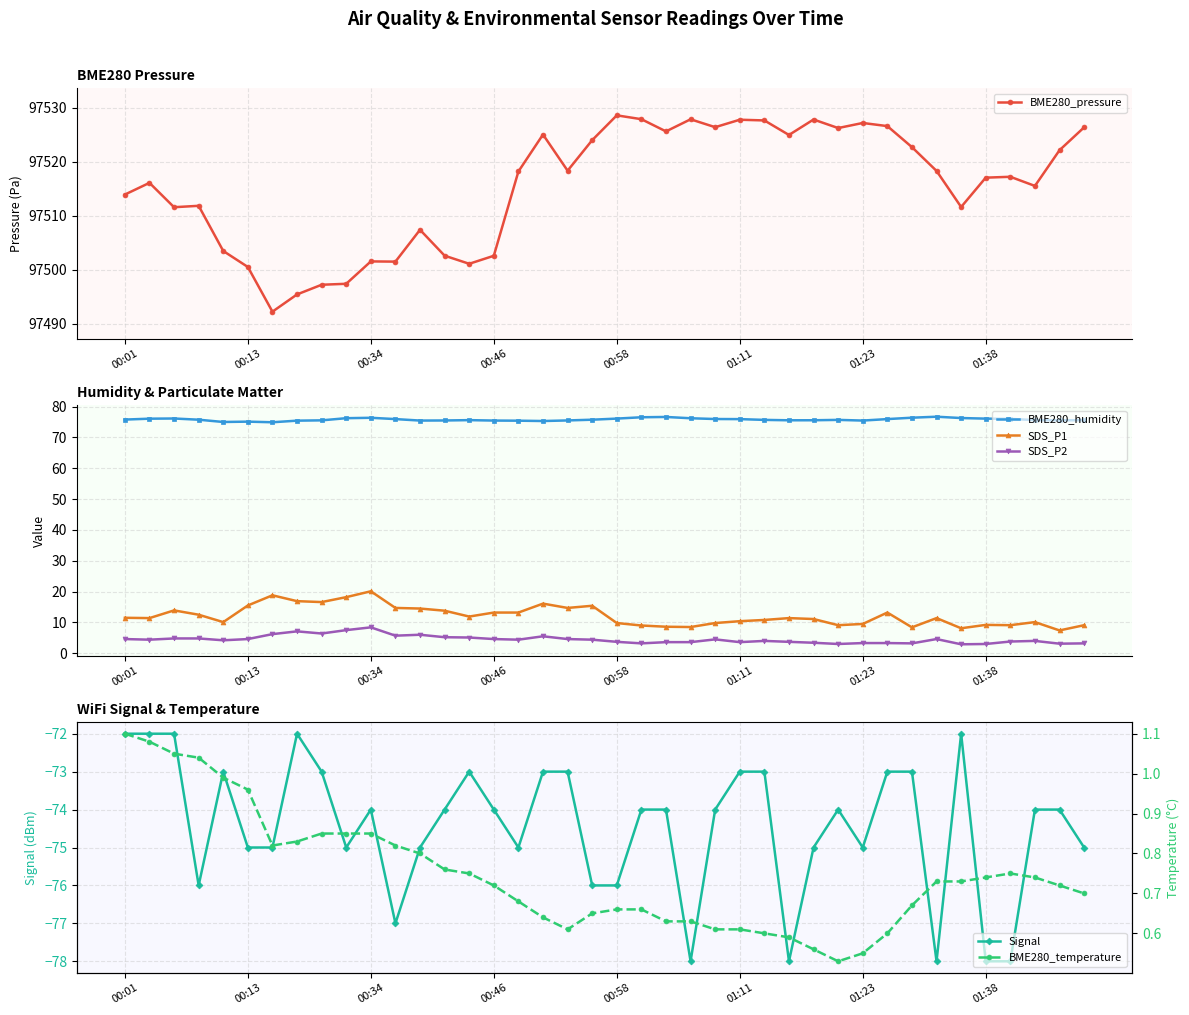

True or false: BME280_humidity has more than 2 interior local peaks.

True